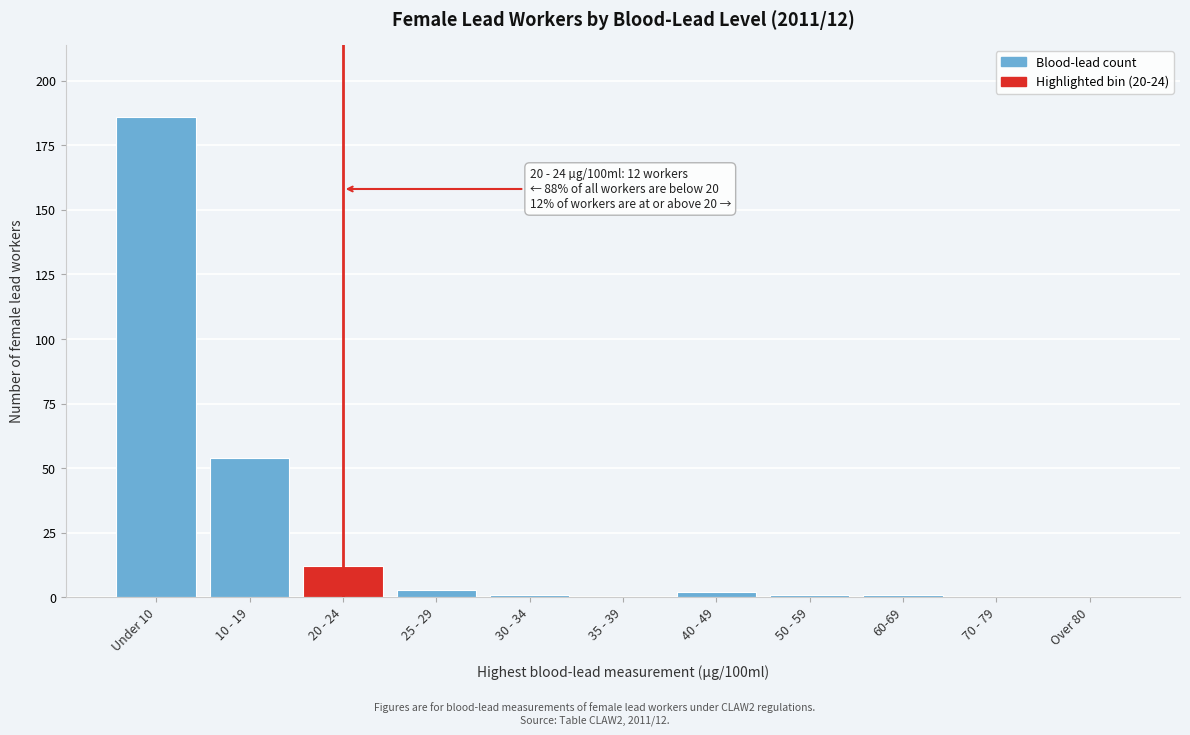

Reading left to right, list all the values displayed in this chart.

Under 10=186	10 - 19=54	20 - 24=12	25 - 29=3	30 - 34=1	35 - 39=0	40 - 49=2	50 - 59=1	60-69=1	70 - 79=0	Over 80=0